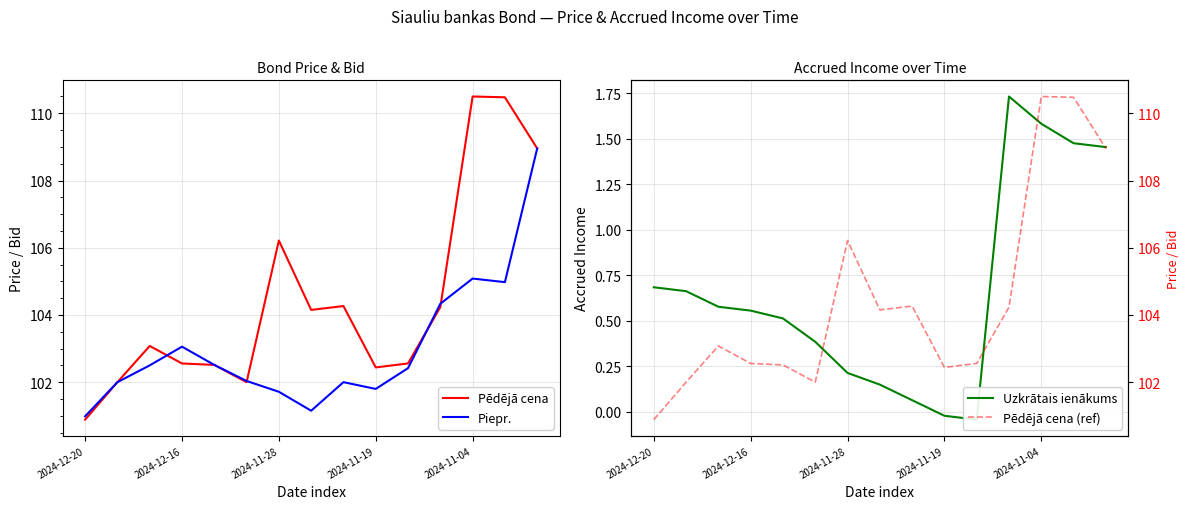

The Pēdējā cena series shows 100.9 at 2024-12-20. True or false?

True